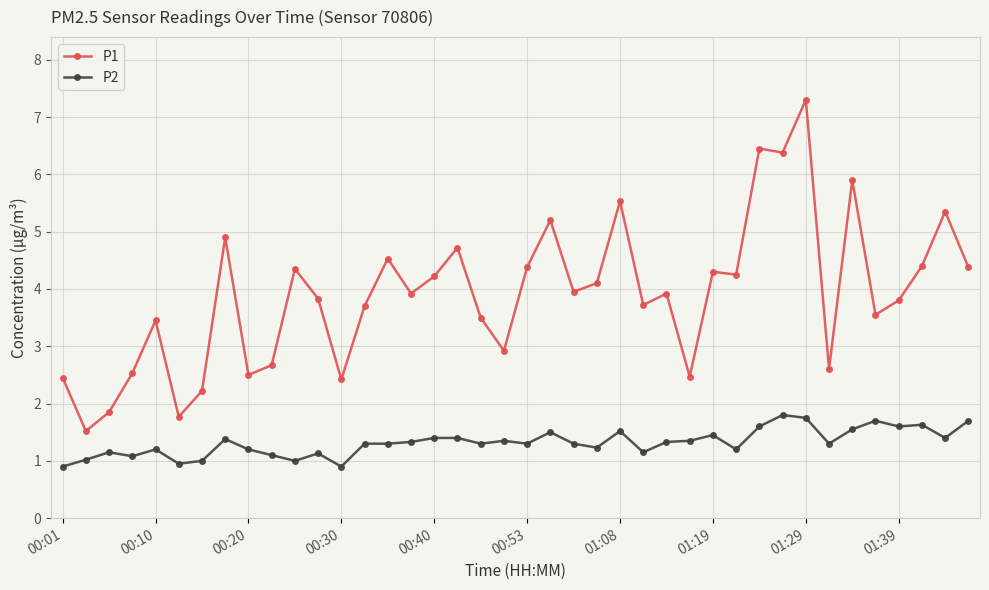

What is the value of the P2 point at the 23rd from the left?

1.3